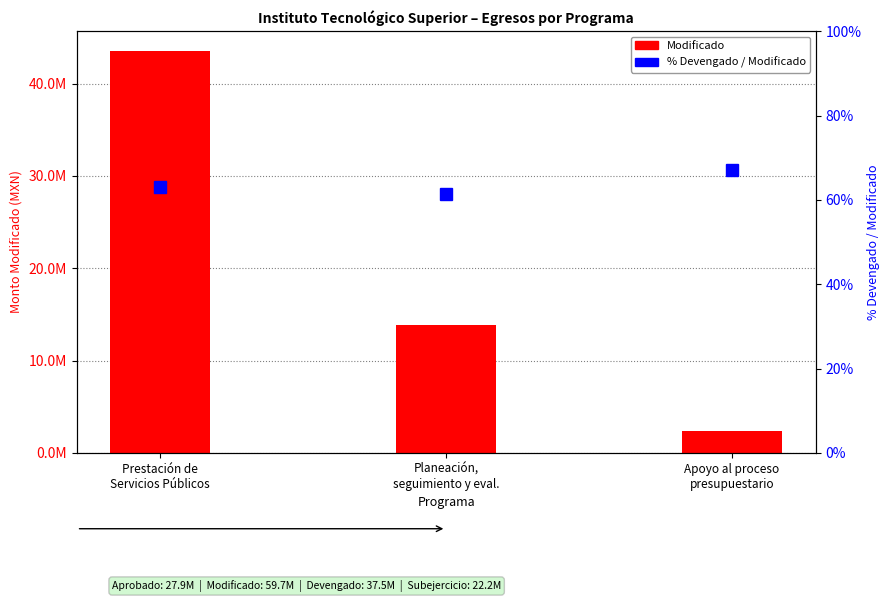

List the series in order of their overall mean, highest first.

Modificado, % Devengado / Modificado